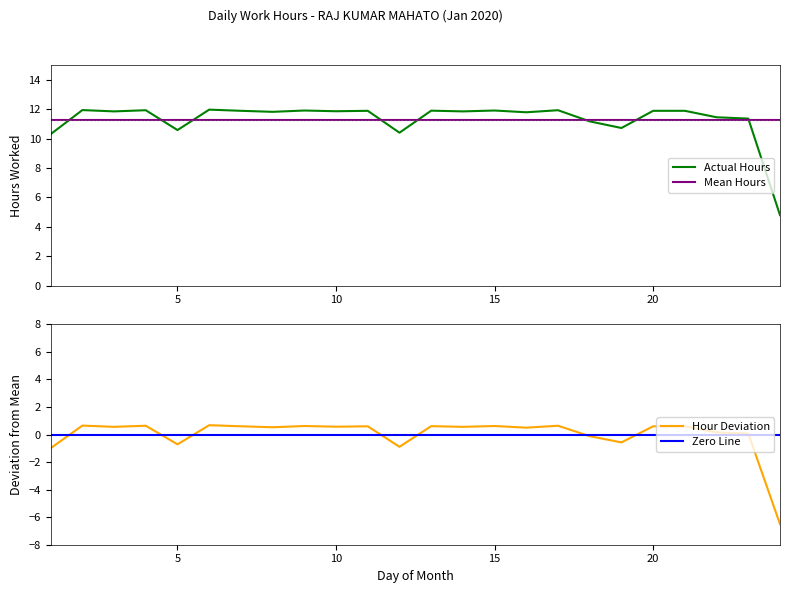

True or false: Actual Hours and Zero Line cross at least once.

False